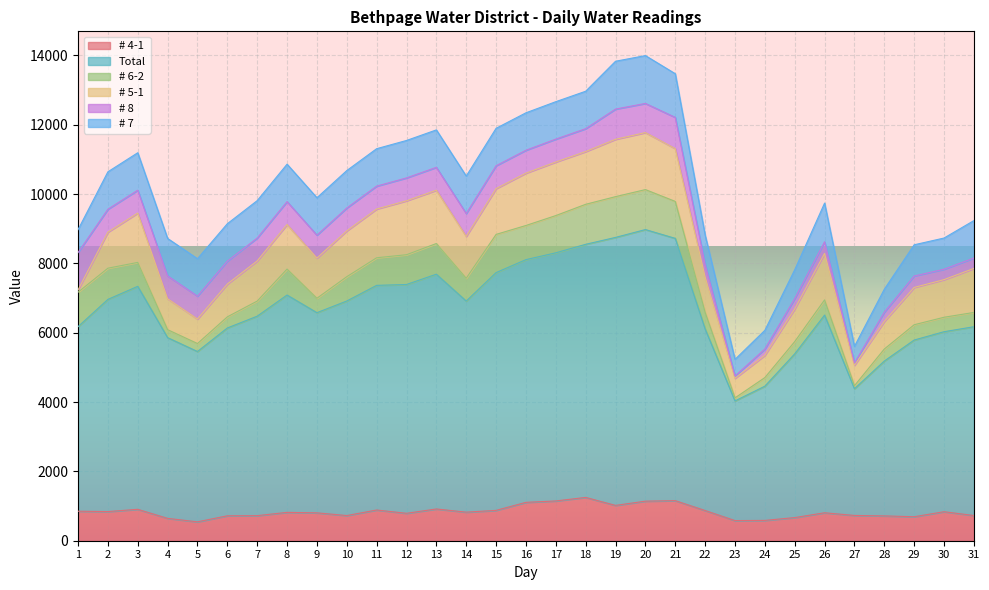

What is the highest value of the Total series?

7833